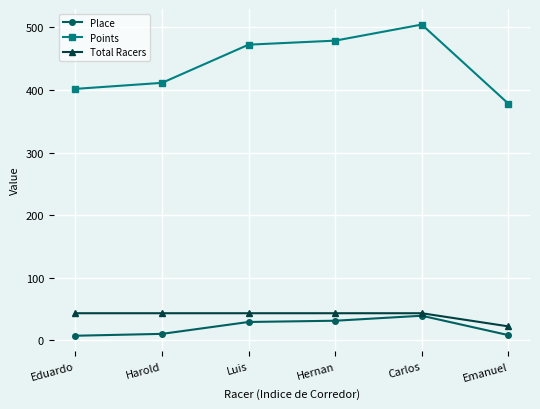

At how many categories does at least one series exceed 432?

3